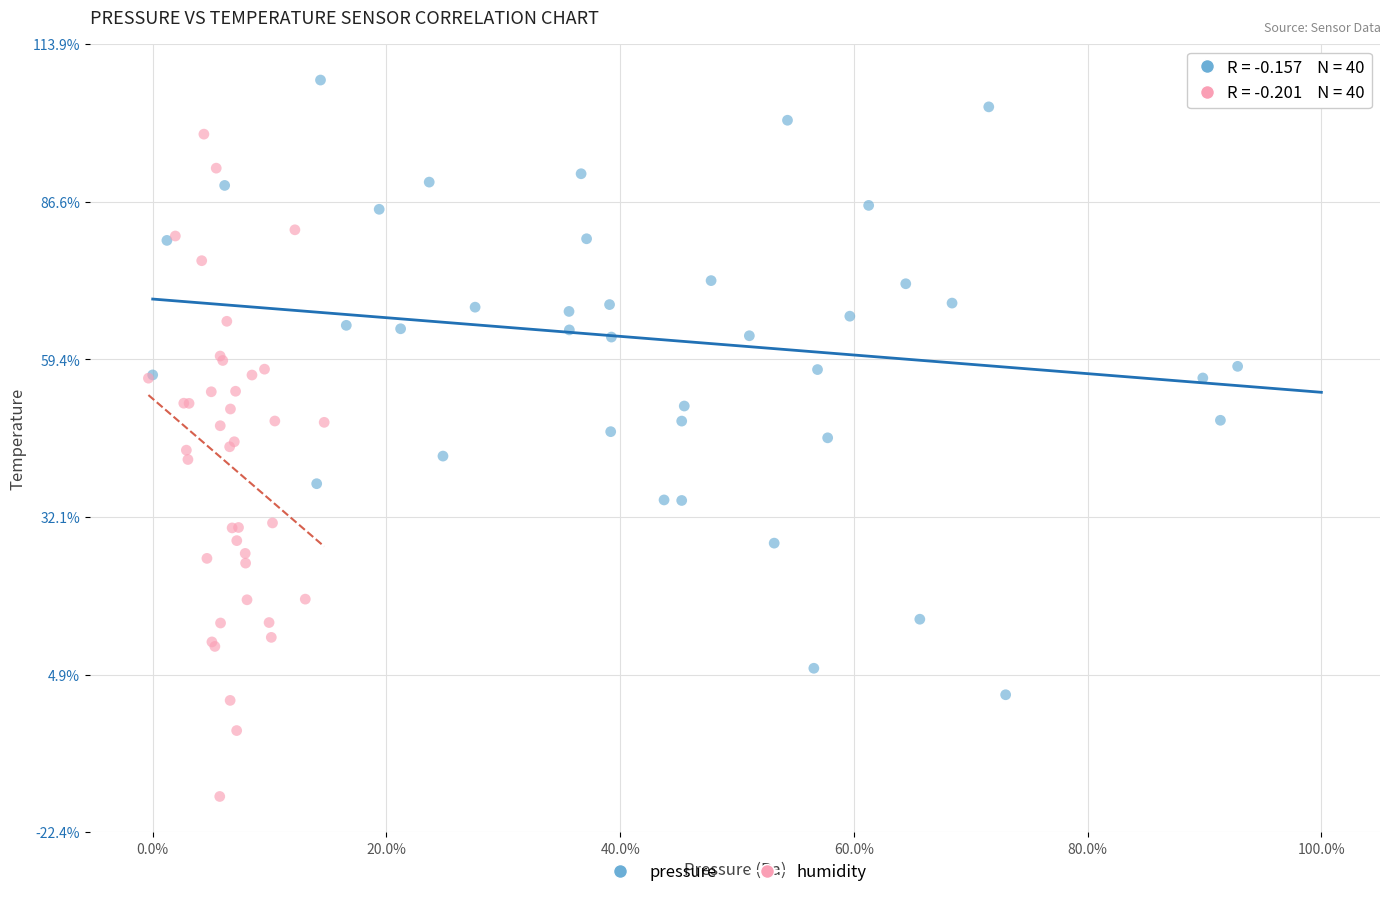

What are all the series names shown in the legend?

pressure, humidity